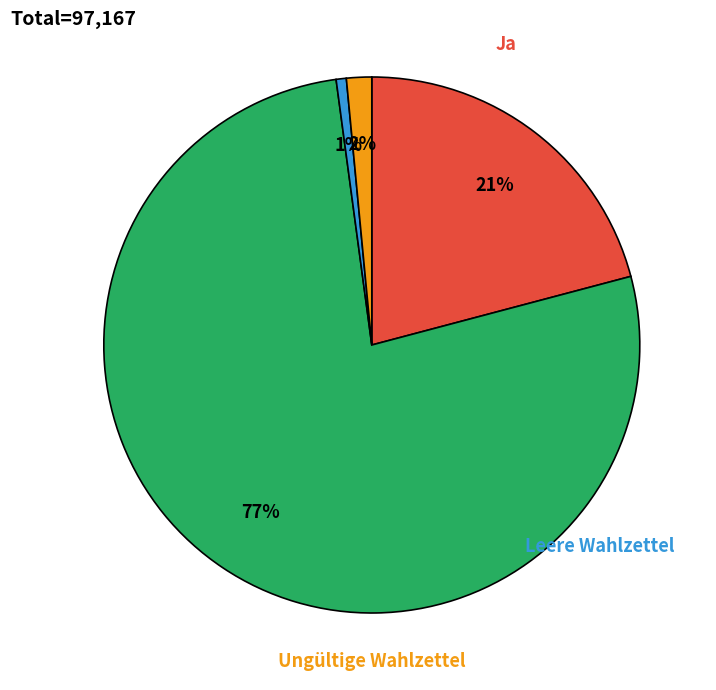

To the nearest percent, what is the average slice percentage?

25%